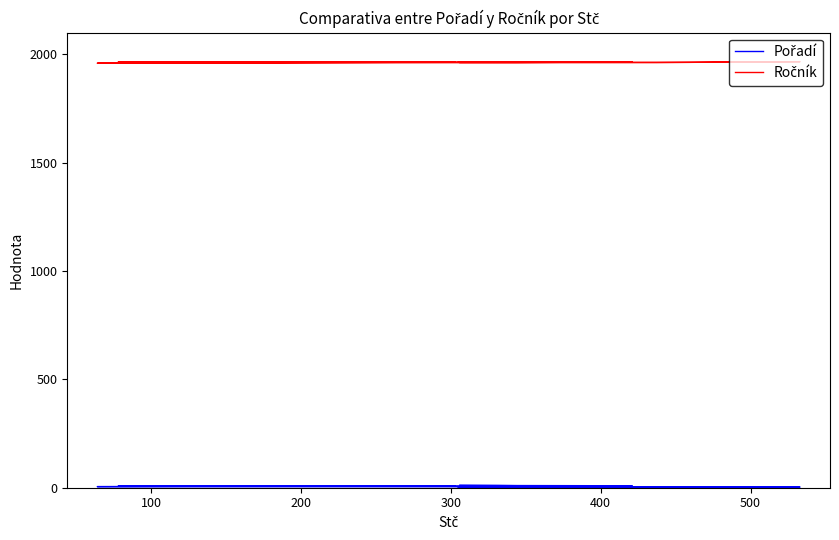

What is the spread (max minus min) of values at 500?

1954